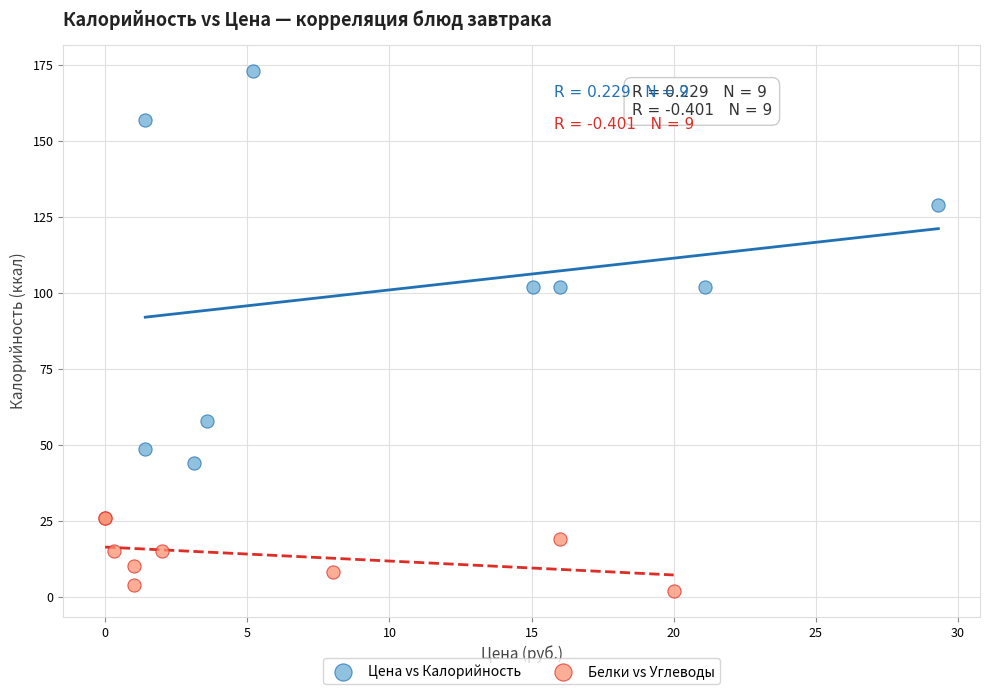

Which series contains the lowest Y value?

Белки vs Углеводы